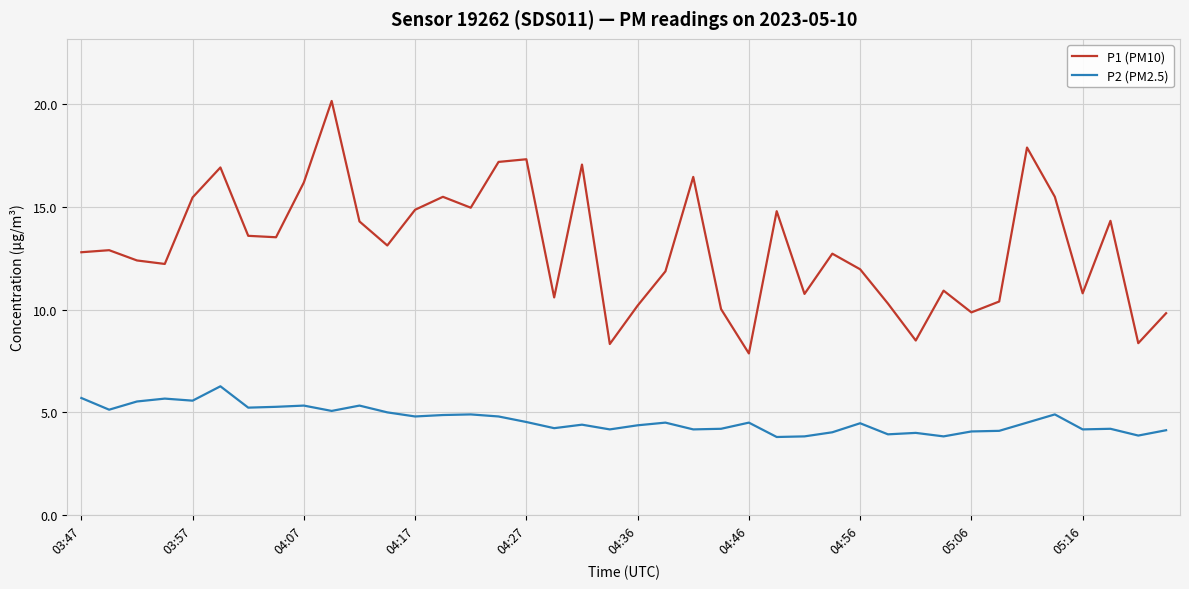

Rank the series by their average value, from highest to lowest.

P1 (PM10), P2 (PM2.5)